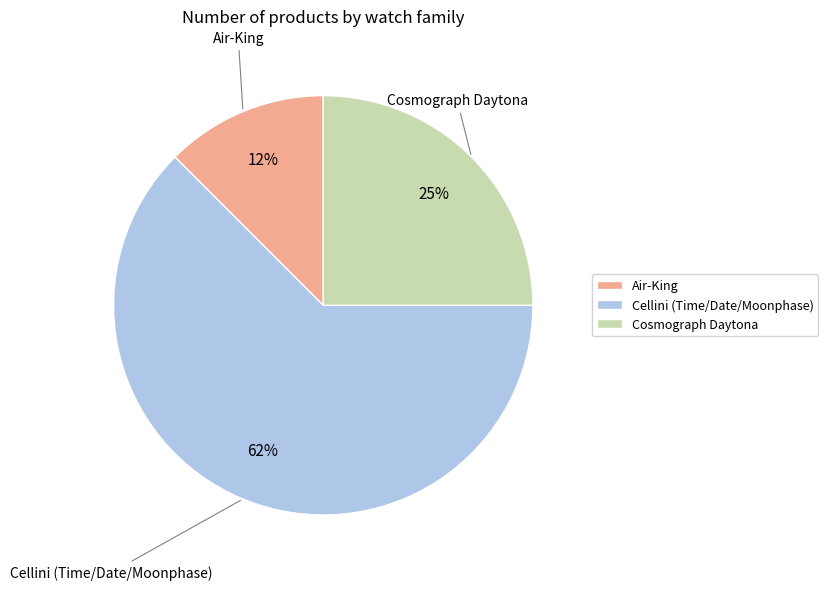

Rank the categories by value from highest to lowest.

Cellini (Time/Date/Moonphase), Cosmograph Daytona, Air-King